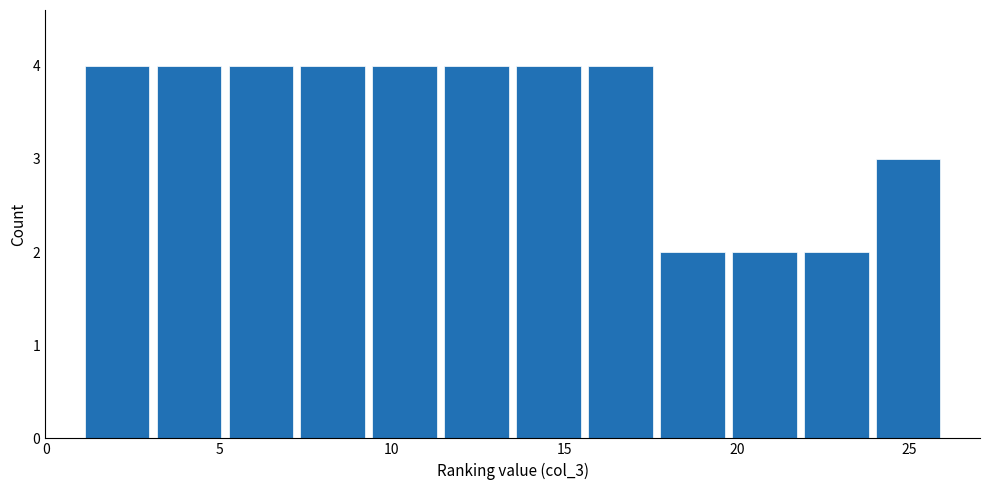

Reading left to right, transcribe this chart: for each bar, give the range it covers on the x-axis and its height. Neither the bar edges nor the heights are printed on the chart, so give them approximately, as read against the axes.

1.0 to 3.0: 4
3.0 to 5.0: 4
5.0 to 7.5: 4
7.5 to 9.5: 4
9.5 to 11.5: 4
11.5 to 13.5: 4
13.5 to 15.5: 4
15.5 to 17.5: 4
17.5 to 20.0: 2
20.0 to 22.0: 2
22.0 to 24.0: 2
24.0 to 26.0: 3